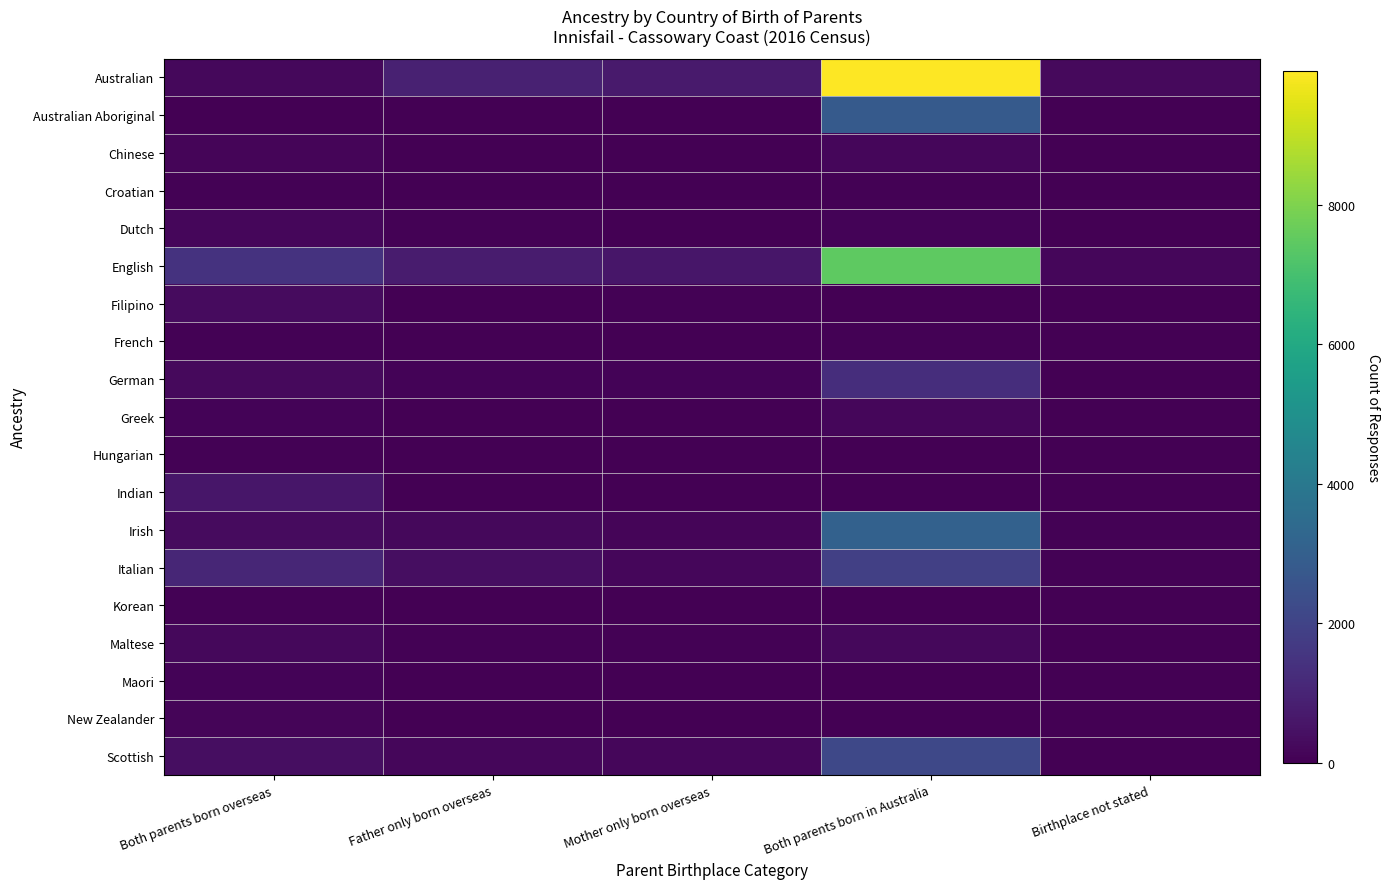

Reading right to left, list all the values displayed in this chart.

Australian: Birthplace not stated=251	Both parents born in Australia=9920	Mother only born overseas=728	Father only born overseas=917	Both parents born overseas=208
Australian Aboriginal: Birthplace not stated=26	Both parents born in Australia=2815	Mother only born overseas=15	Father only born overseas=18	Both parents born overseas=0
Chinese: Birthplace not stated=9	Both parents born in Australia=169	Mother only born overseas=26	Father only born overseas=26	Both parents born overseas=129
Croatian: Birthplace not stated=6	Both parents born in Australia=41	Mother only born overseas=0	Father only born overseas=8	Both parents born overseas=61
Dutch: Birthplace not stated=4	Both parents born in Australia=88	Mother only born overseas=37	Father only born overseas=52	Both parents born overseas=192
English: Birthplace not stated=173	Both parents born in Australia=7445	Mother only born overseas=604	Father only born overseas=755	Both parents born overseas=1441
Filipino: Birthplace not stated=7	Both parents born in Australia=12	Mother only born overseas=55	Father only born overseas=8	Both parents born overseas=308
French: Birthplace not stated=0	Both parents born in Australia=56	Mother only born overseas=4	Father only born overseas=3	Both parents born overseas=67
German: Birthplace not stated=31	Both parents born in Australia=1316	Mother only born overseas=89	Father only born overseas=106	Both parents born overseas=261
Greek: Birthplace not stated=5	Both parents born in Australia=156	Mother only born overseas=24	Father only born overseas=28	Both parents born overseas=99
Hungarian: Birthplace not stated=0	Both parents born in Australia=18	Mother only born overseas=3	Father only born overseas=11	Both parents born overseas=41
Indian: Birthplace not stated=14	Both parents born in Australia=12	Mother only born overseas=11	Father only born overseas=14	Both parents born overseas=592
Irish: Birthplace not stated=59	Both parents born in Australia=3085	Mother only born overseas=132	Father only born overseas=227	Both parents born overseas=301
Italian: Birthplace not stated=54	Both parents born in Australia=1892	Mother only born overseas=184	Father only born overseas=381	Both parents born overseas=1061
Korean: Birthplace not stated=0	Both parents born in Australia=0	Mother only born overseas=8	Father only born overseas=0	Both parents born overseas=47
Maltese: Birthplace not stated=5	Both parents born in Australia=218	Mother only born overseas=46	Father only born overseas=49	Both parents born overseas=198
Maori: Birthplace not stated=9	Both parents born in Australia=23	Mother only born overseas=26	Father only born overseas=23	Both parents born overseas=104
New Zealander: Birthplace not stated=3	Both parents born in Australia=33	Mother only born overseas=36	Father only born overseas=38	Both parents born overseas=122
Scottish: Birthplace not stated=37	Both parents born in Australia=2140	Mother only born overseas=159	Father only born overseas=190	Both parents born overseas=369